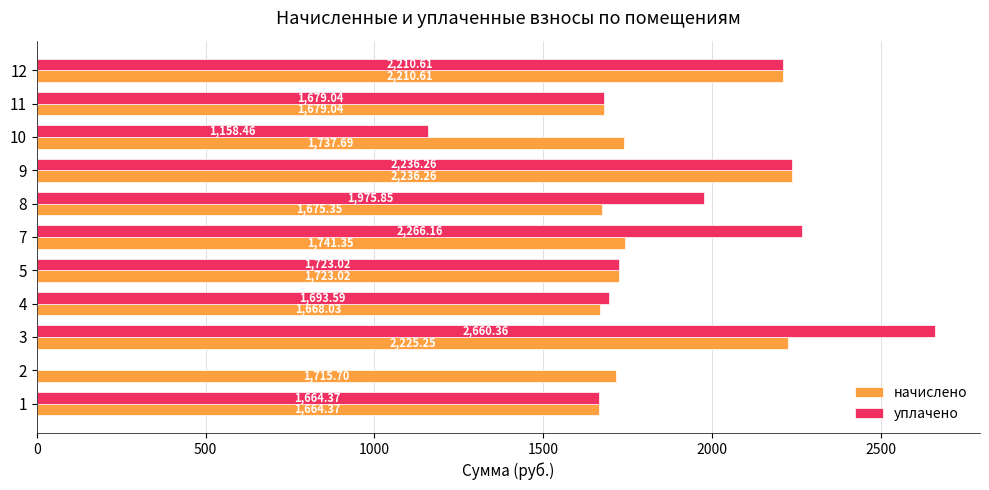

What is the sum of all уплачено values?

19267.7